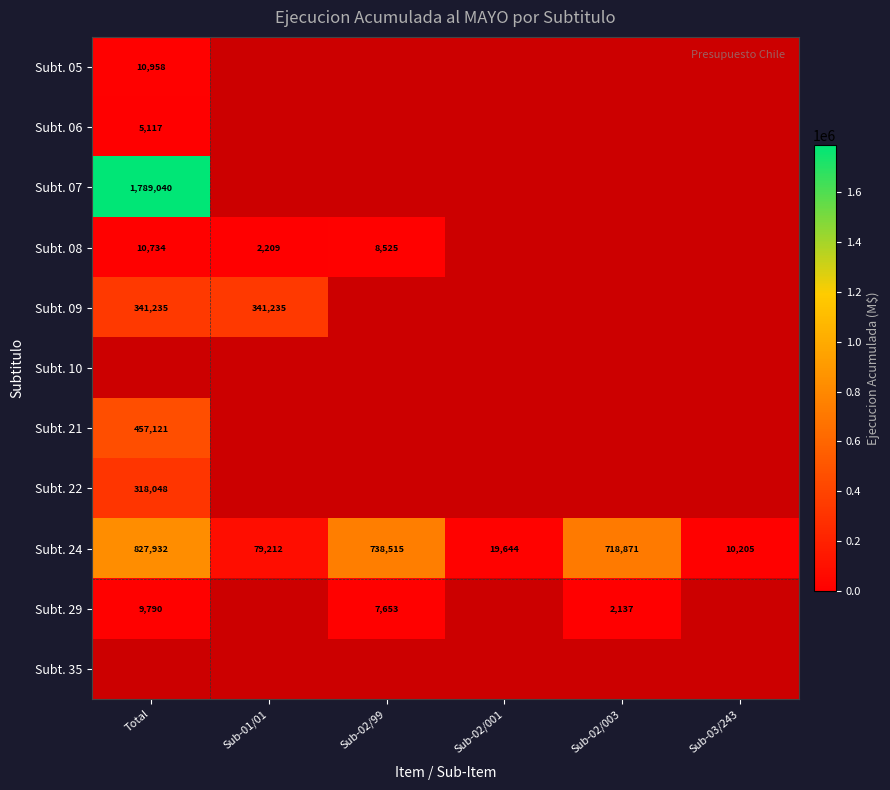

Count the number of categories in the chart.

6